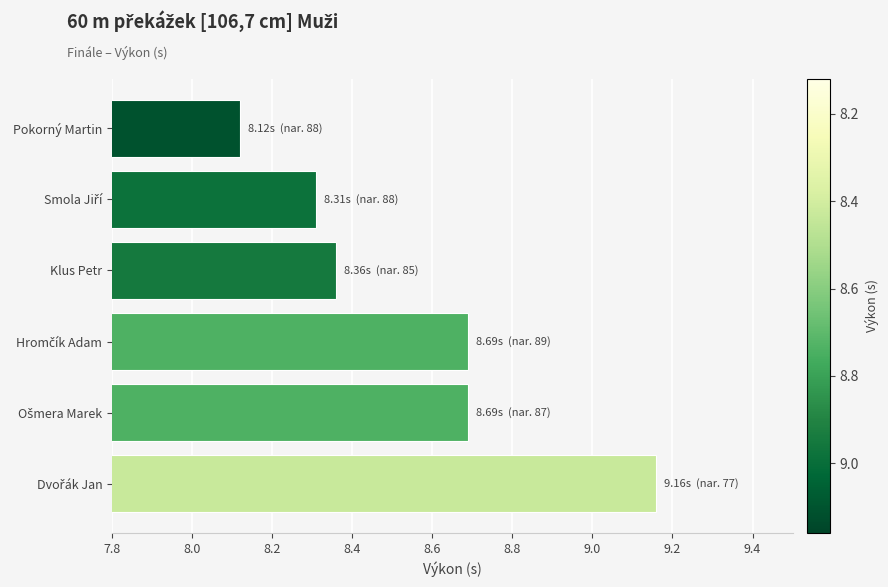

What is the value of the 5th bar from the top?

8.7